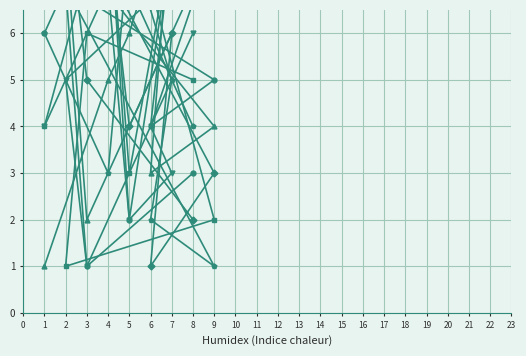

At which label does col_3 reach its minimum?

9